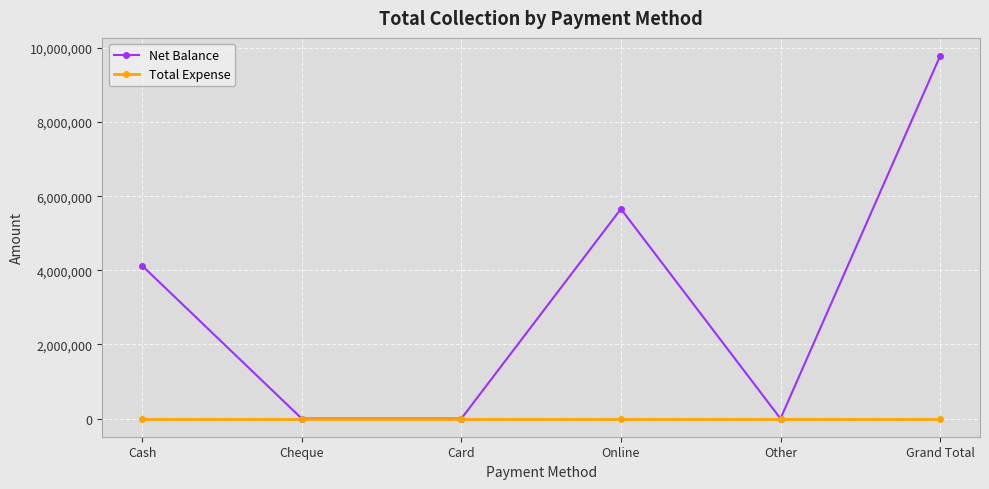

What are all the series names shown in the legend?

Net Balance, Total Expense